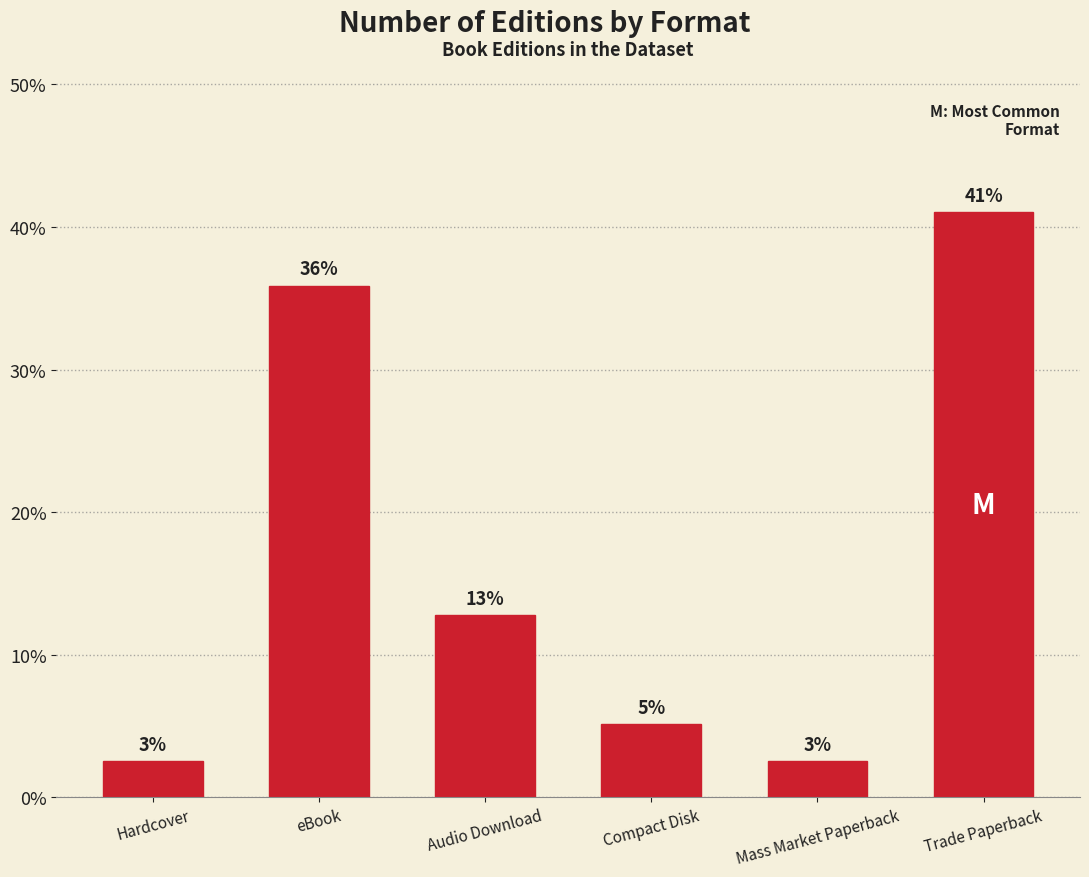

What is the difference between the maximum and minimum values?

38.5